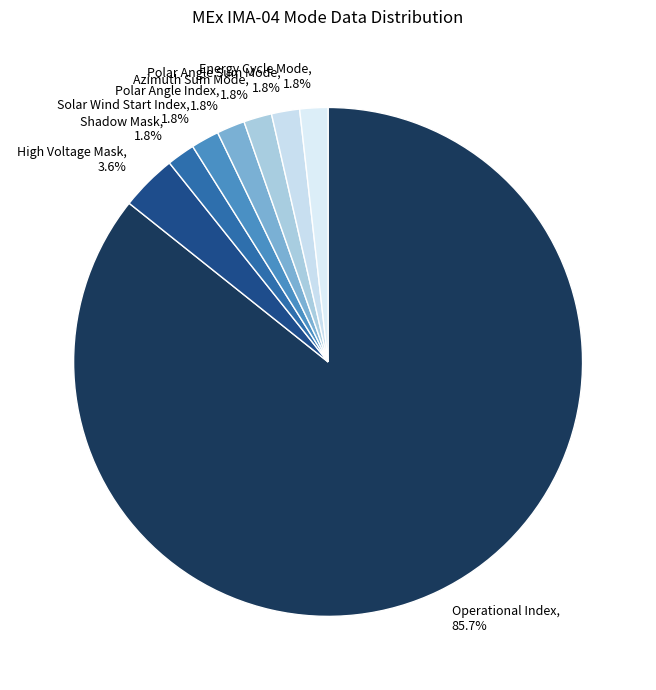

Which slice is the largest?

Operational Index, 85.7%